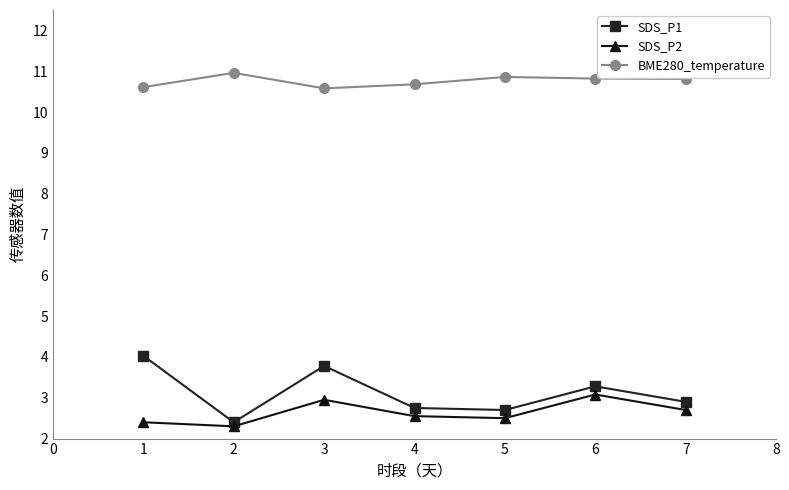

Rank the series by their maximum value, from lowest to highest.

SDS_P2, SDS_P1, BME280_temperature